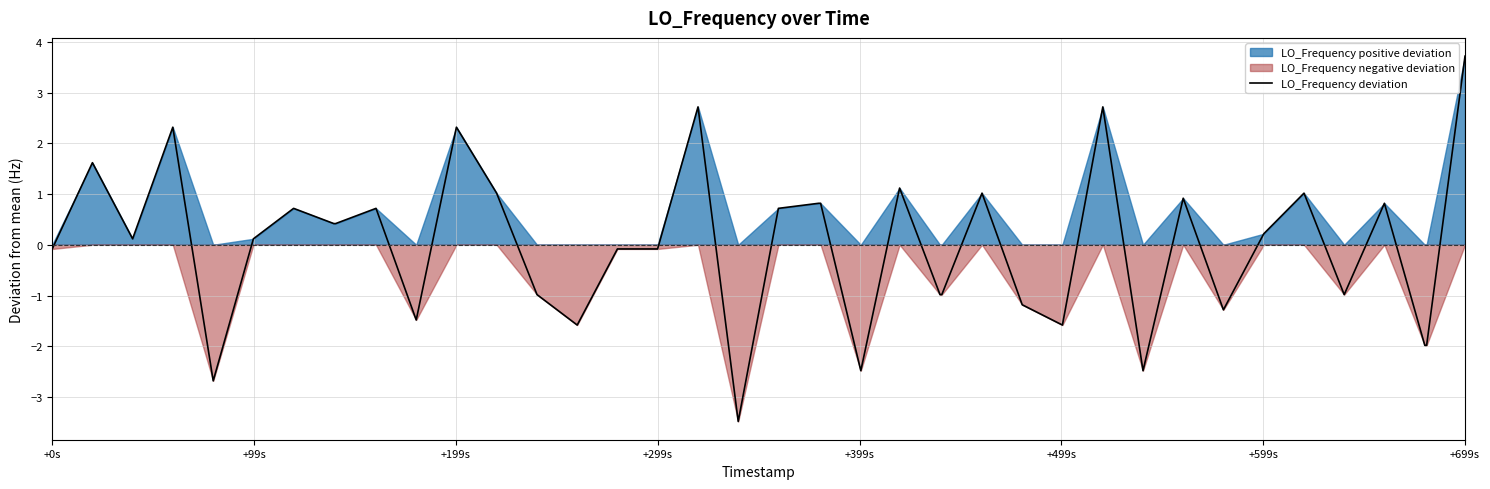

What is the lowest value of the LO_Frequency deviation series?

-3.5